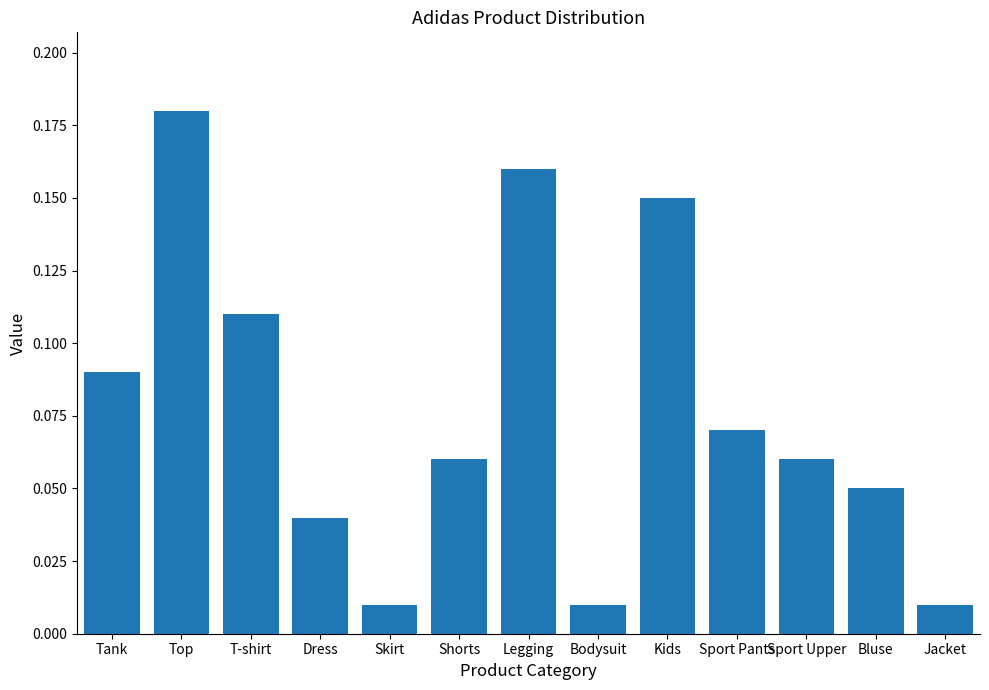

The value at Legging is 0.3. True or false?

False